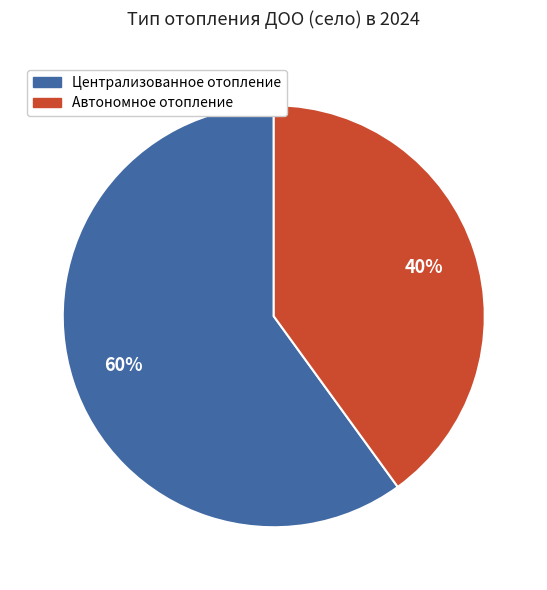

What percentage is the Автономное отопление slice, to the nearest percent?

40%